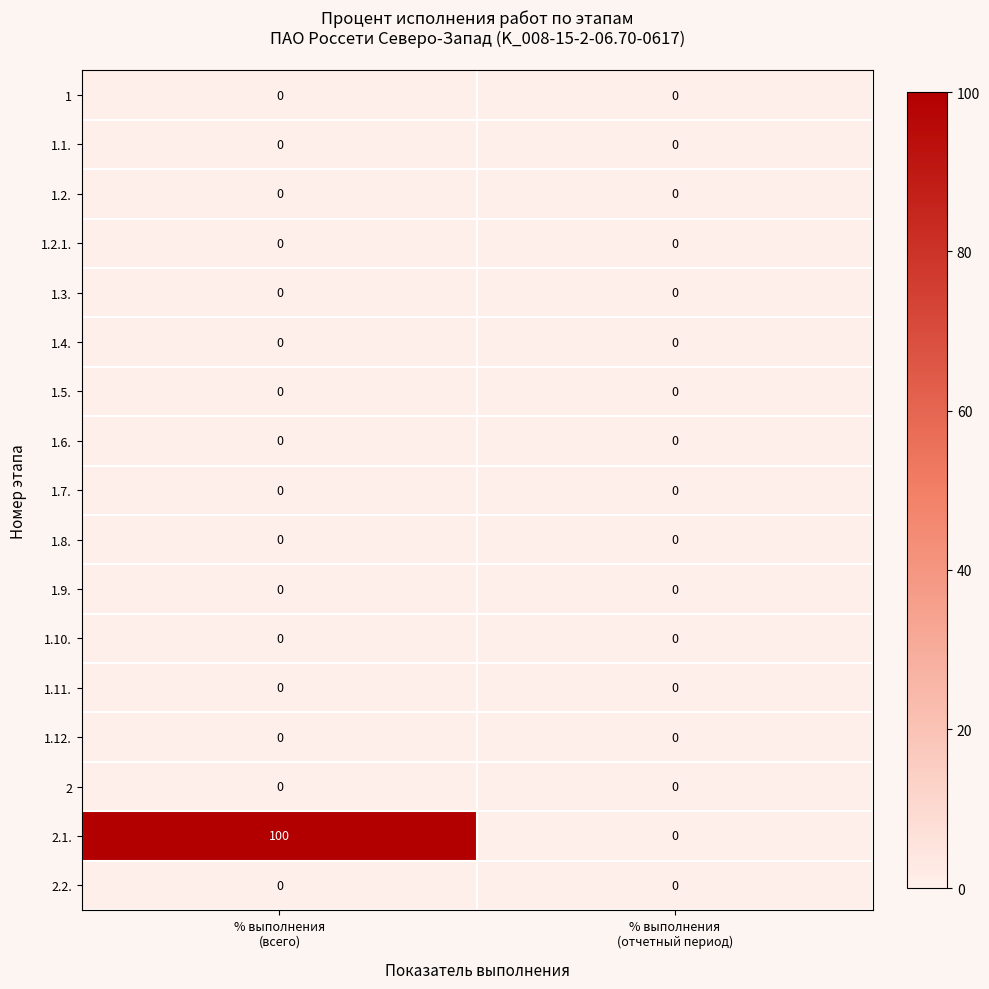

At how many categories does at least one series exceed 15?

1